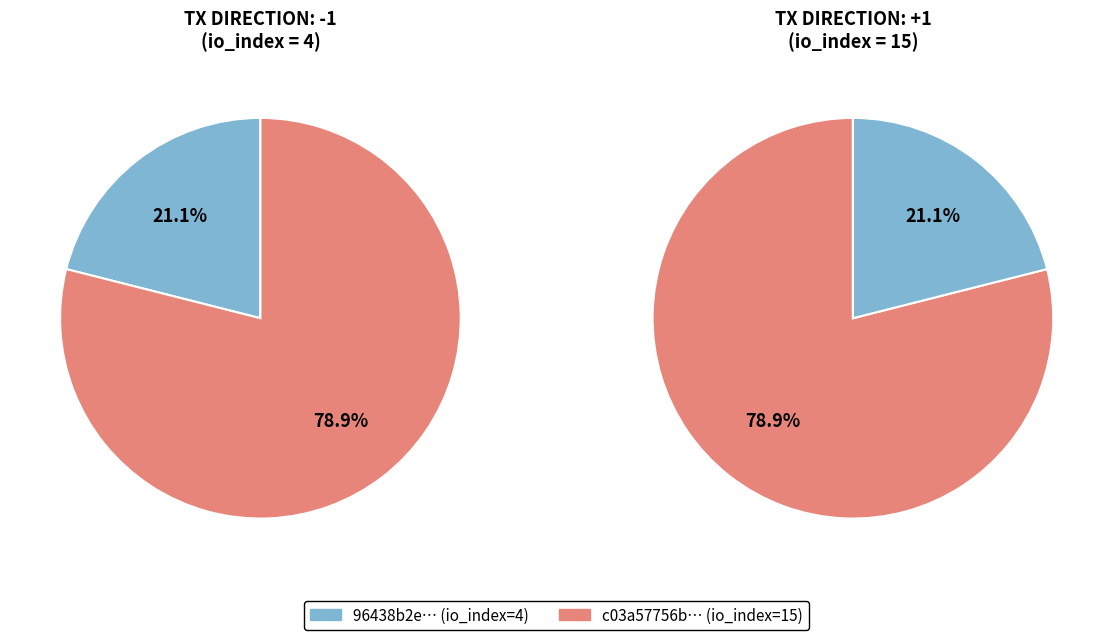

Does value account for over 50% of the chart?

No